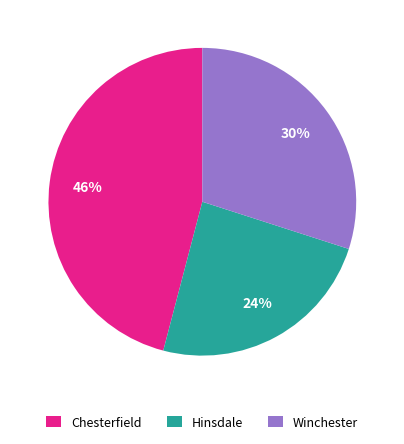

To the nearest percent, what is the difference between the Winchester and Chesterfield slice percentages?

16%